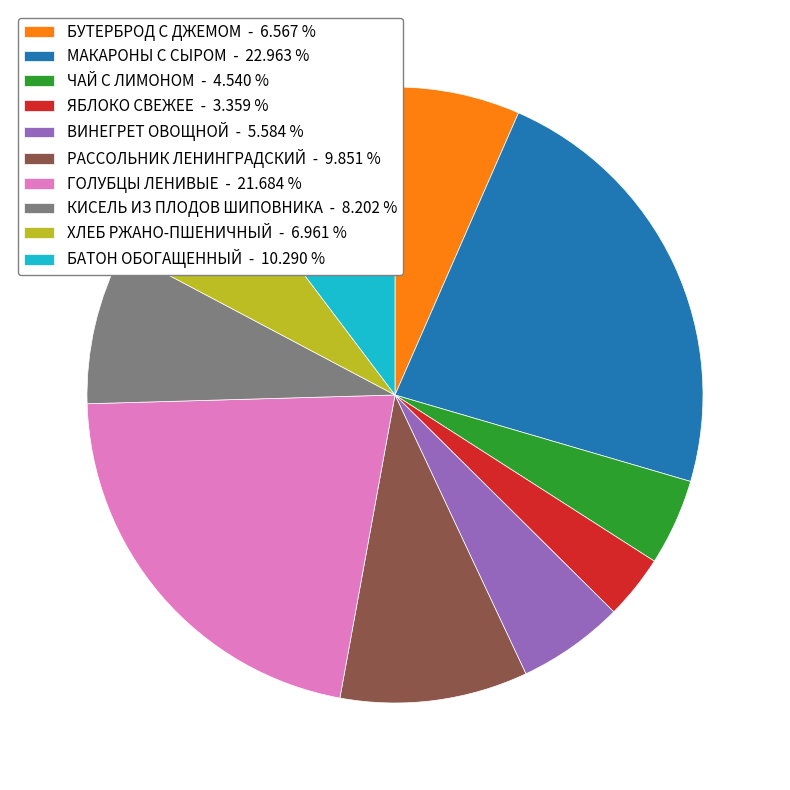

Is the sum of БУТЕРБРОД С ДЖЕМОМ - 6.567 % and ГОЛУБЦЫ ЛЕНИВЫЕ - 21.684 % greater than half?

No